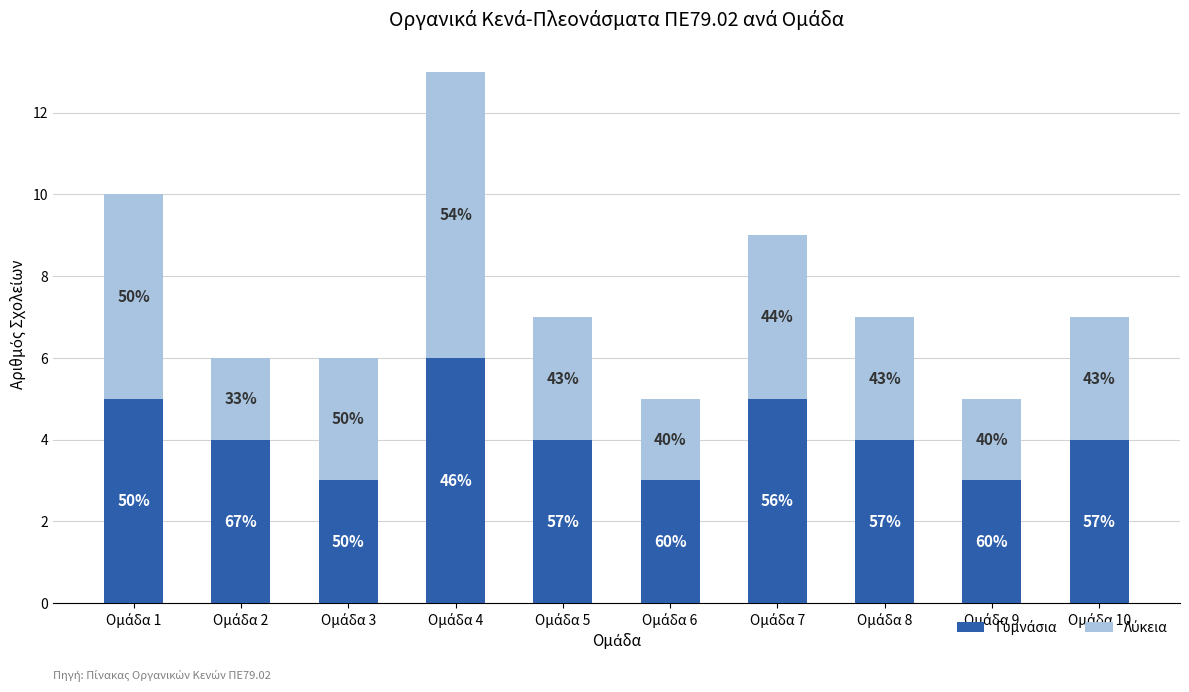

What is the sum of the Γυμνάσια values at Ομάδα 7 and Ομάδα 5?

9